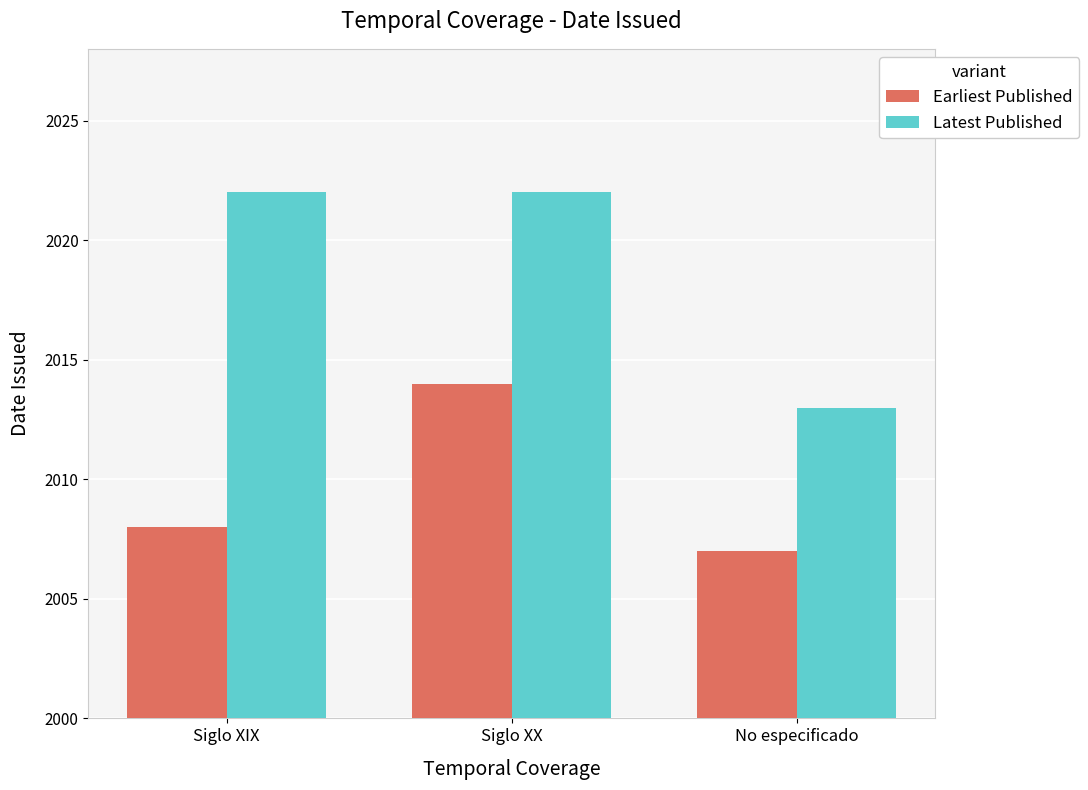

Does the chart contain any negative values?

No